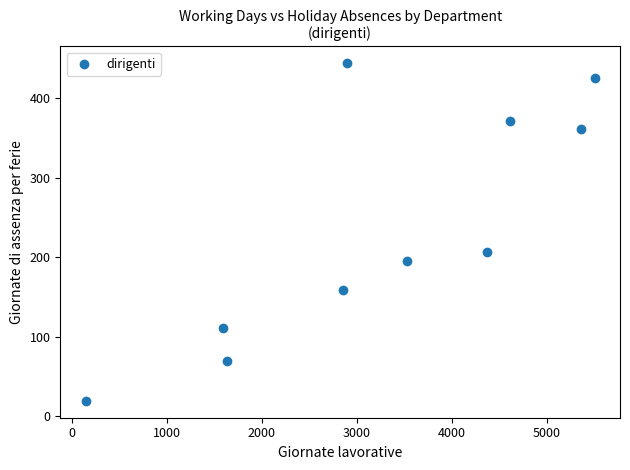

What is the average X value?

3248